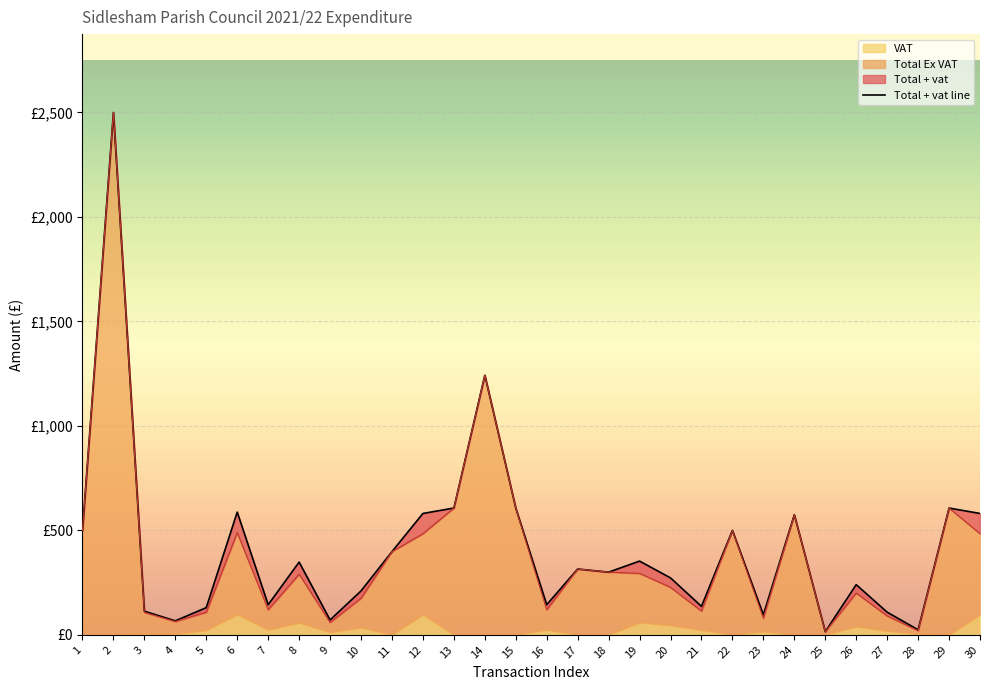

Reading left to right, extract all data points from this chart.

1=500.0	2=2500.0	3=112.8	4=66.9	5=130.0	6=587.2	7=144.0	8=348.0	9=71.1	10=210.0	11=398.2	12=580.8	13=606.7	14=1242.4	15=606.7	16=144.0	17=315.0	18=300.0	19=352.8	20=272.4	21=136.2	22=500.0	23=96.0	24=575.0	25=14.9	26=240.0	27=108.3	28=24.0	29=606.7	30=580.8